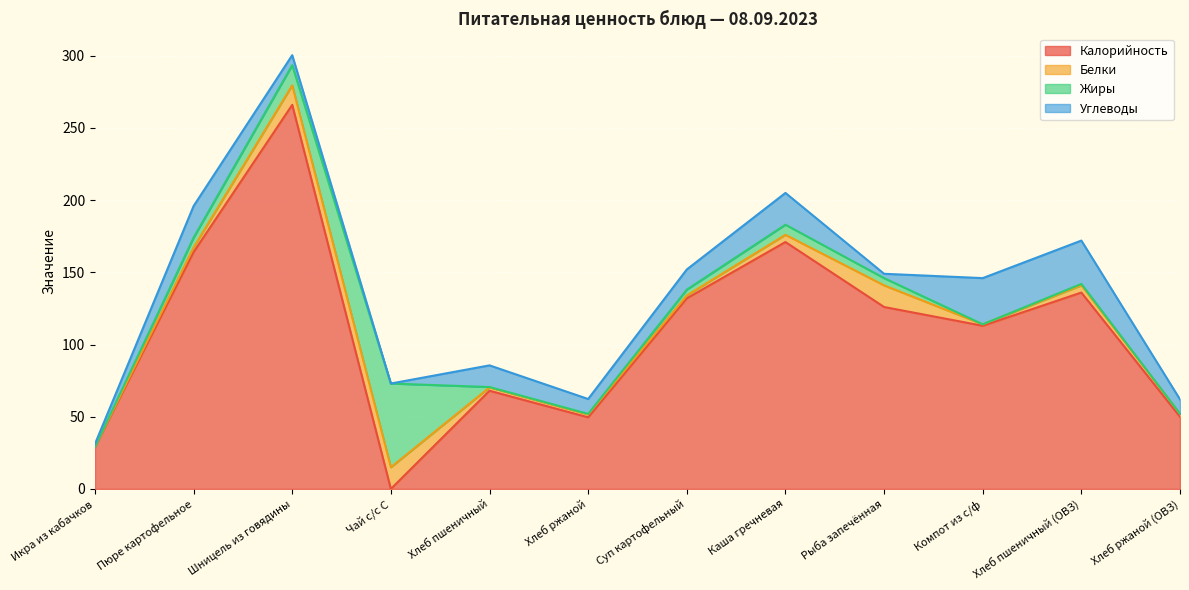

Is the value of Углеводы at Шницель из говядины greater than the value of Калорийность at Хлеб пшеничный (ОВЗ)?

No